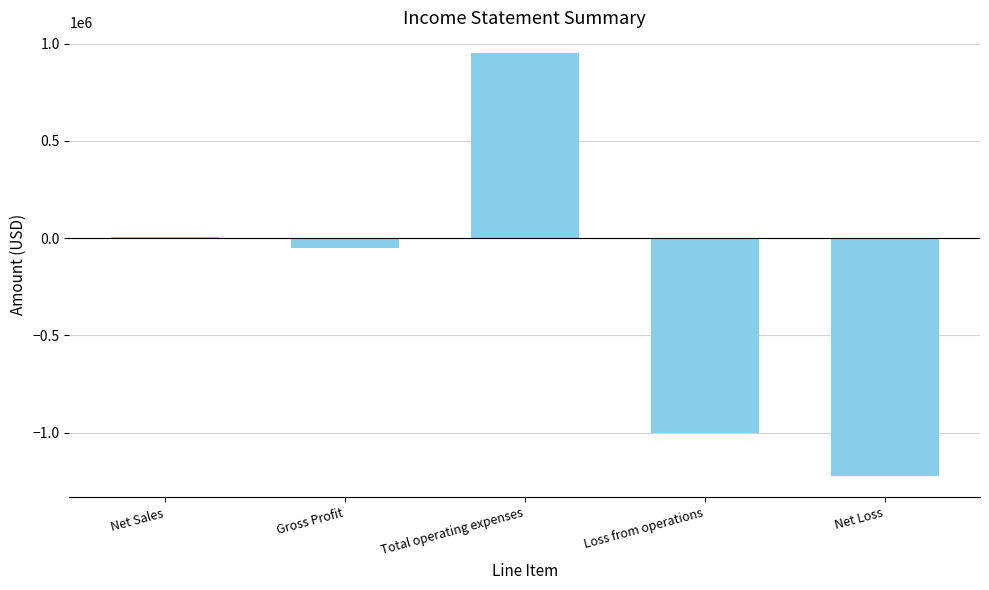

Rank the categories by value from highest to lowest.

Total operating expenses, Net Sales, Gross Profit, Loss from operations, Net Loss